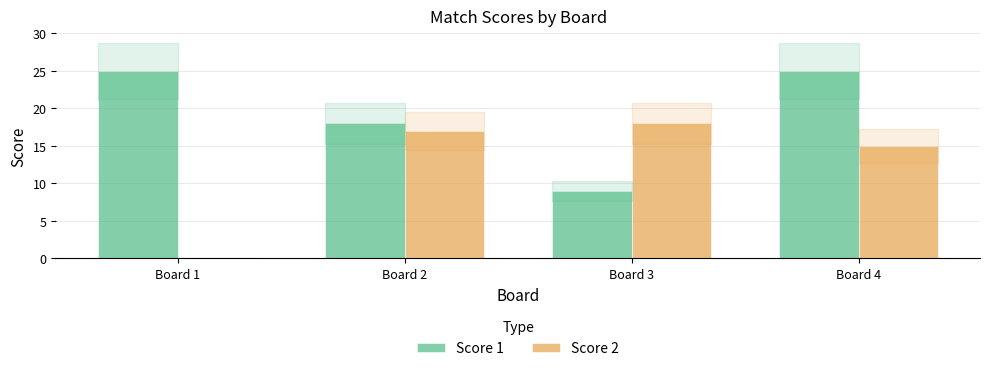

What is the sum of all Score 2 values?

50